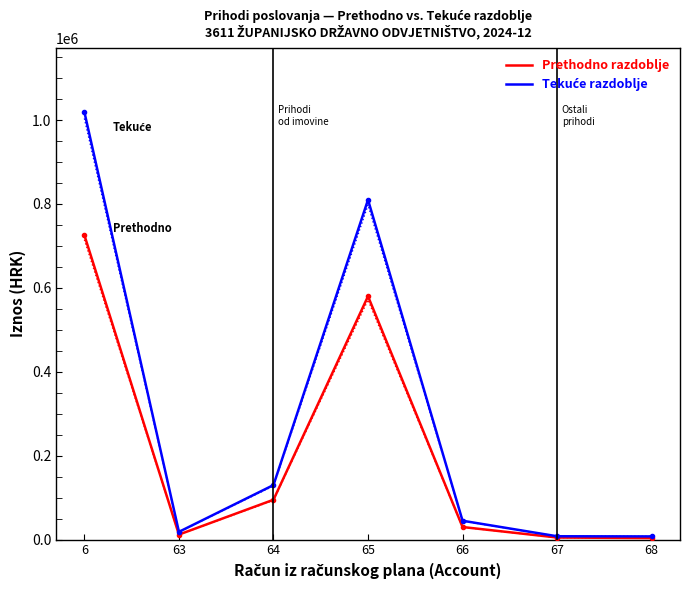

What is the sum of the Prethodno razdoblje values at 65 and 67?

585000.0